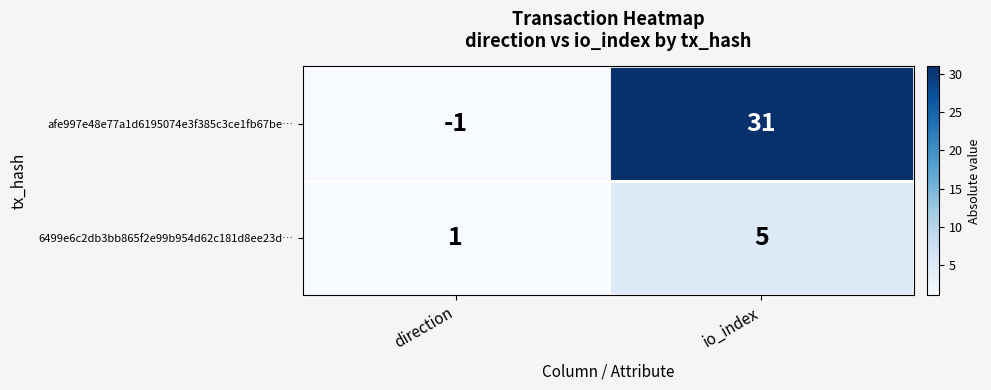

Rank the series by their maximum value, from highest to lowest.

afe997e48e77a1d6195074e3f385c3ce1fb67be…, 6499e6c2db3bb865f2e99b954d62c181d8ee23d…